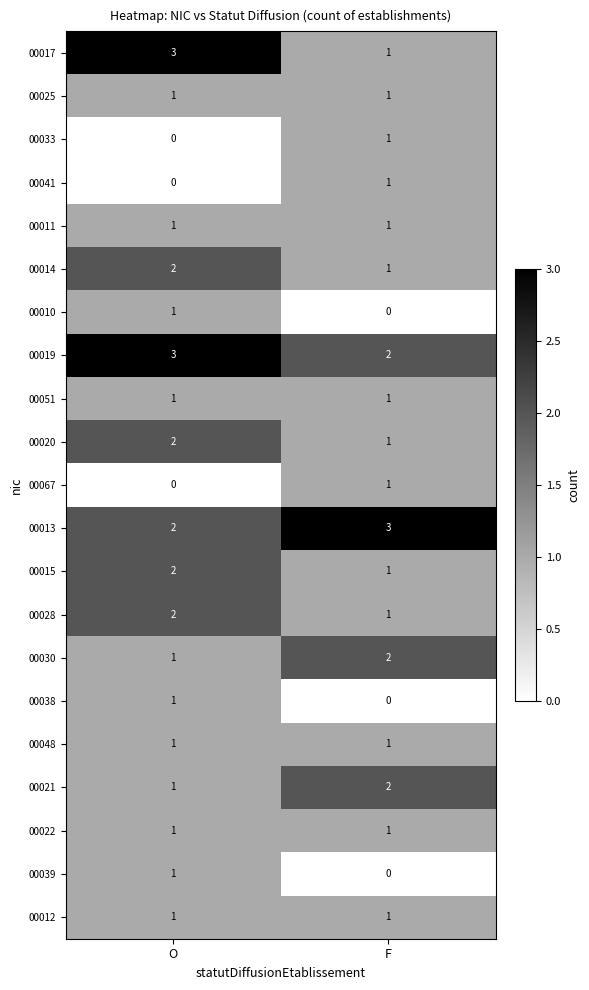

What is the highest value of the 00013 series?

3